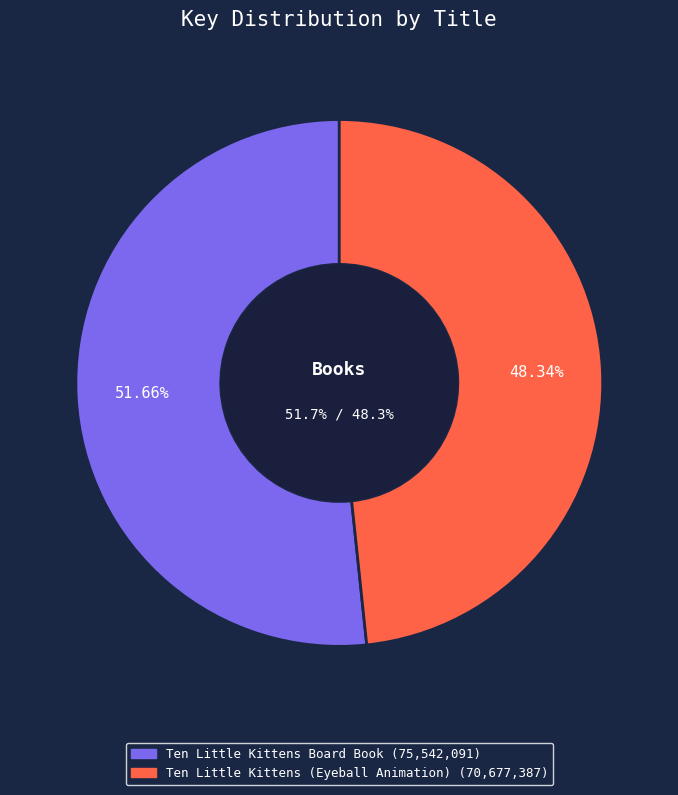

To the nearest percent, what is the average slice percentage?

50%